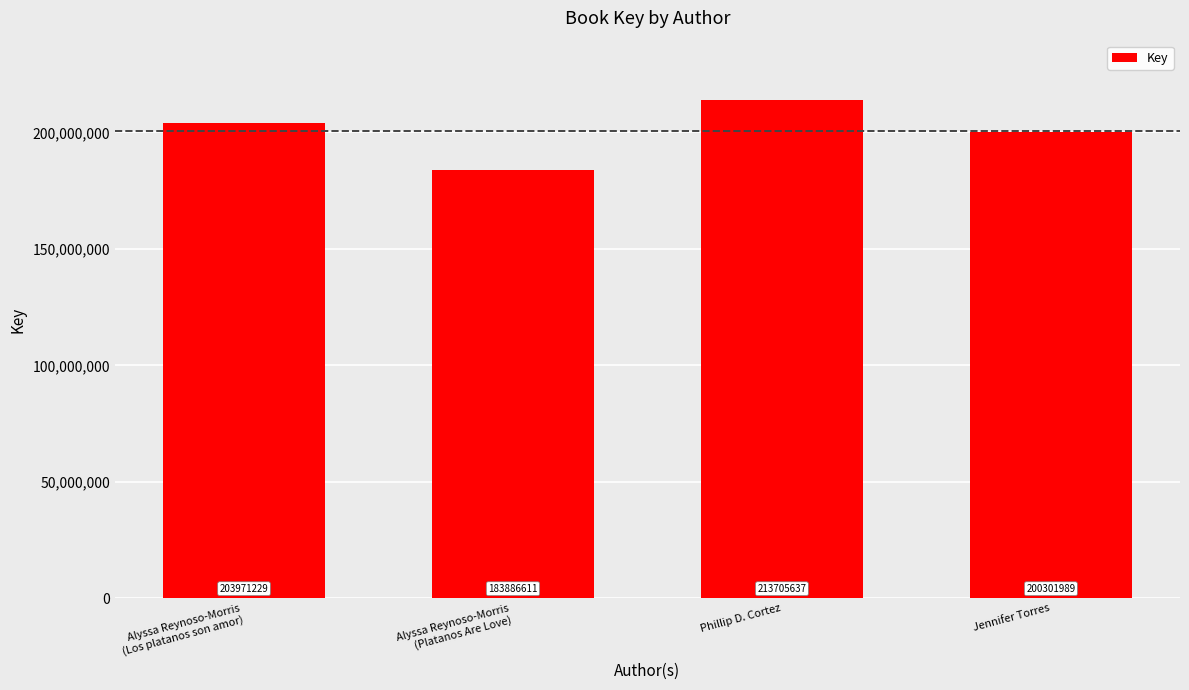

What position from the left is Phillip D. Cortez?

3